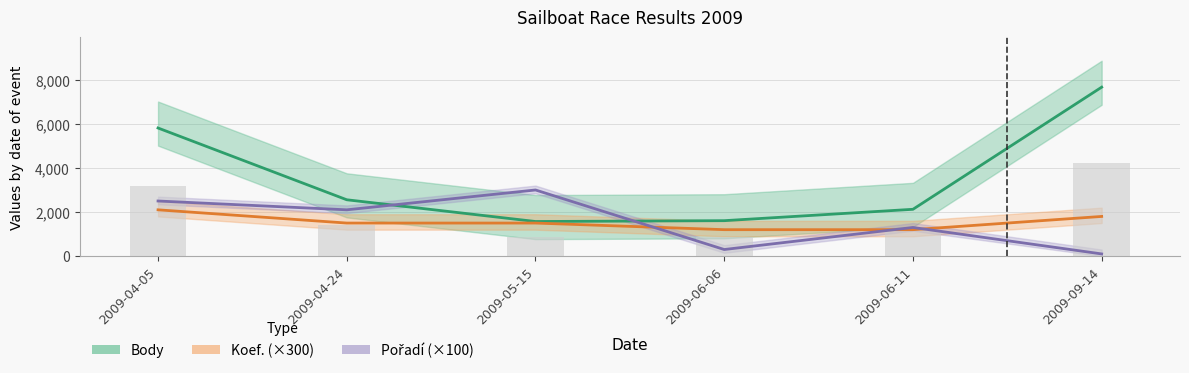

How many series are shown in this chart?

3